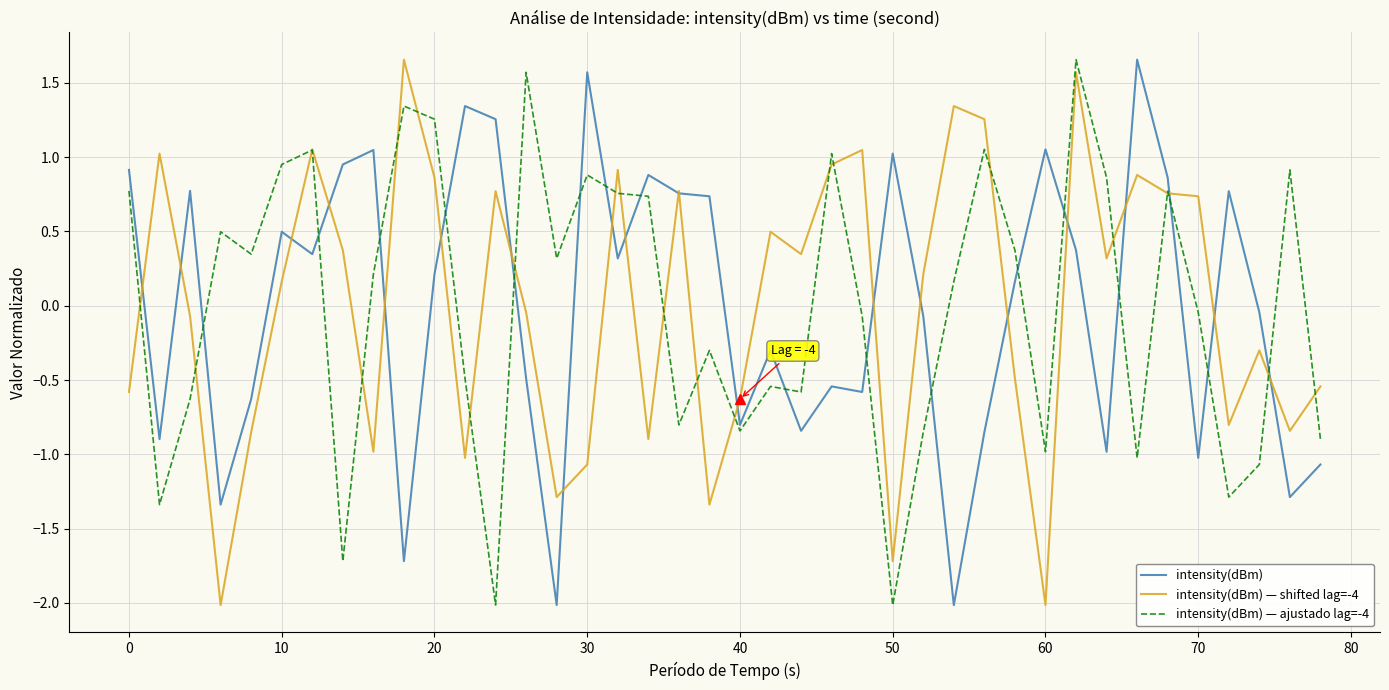

What is the difference between the maximum and minimum values in the intensity(dBm) — shifted lag=-4 series?

3.7